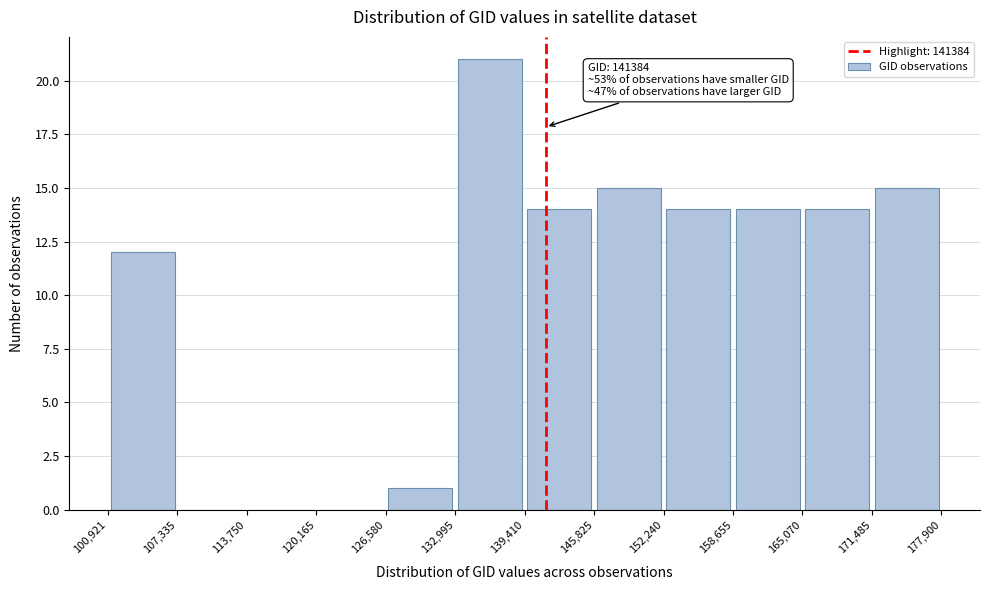

Over which range of the x-axis is the bar tallest?

132,995 to 139,410